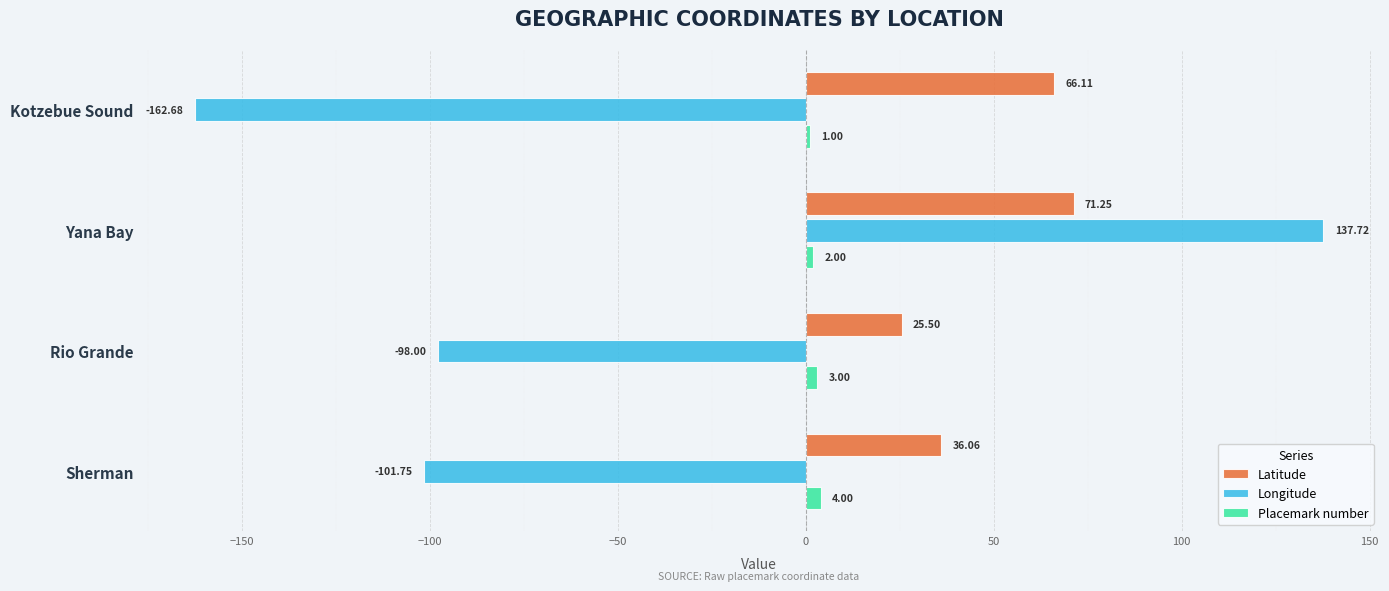

Which series has the largest range (max minus min)?

Longitude